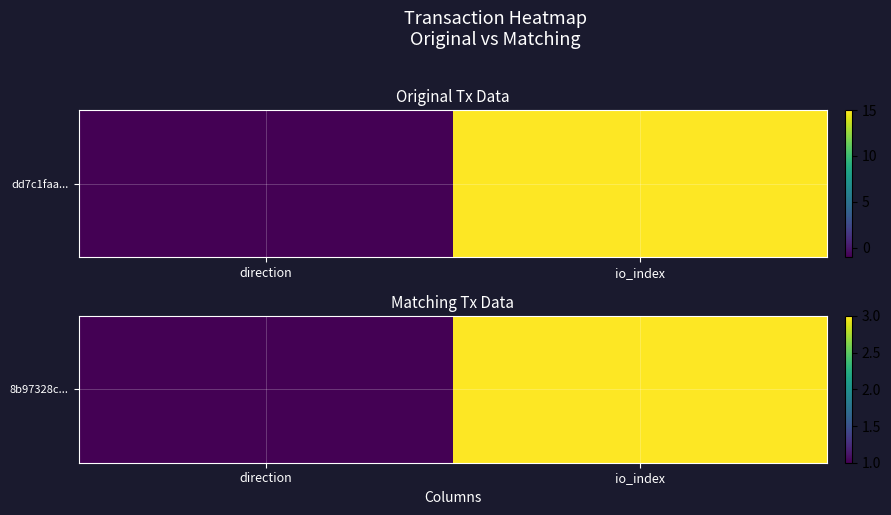

Reading right to left, extract all data points from this chart.

io_index=3	direction=1